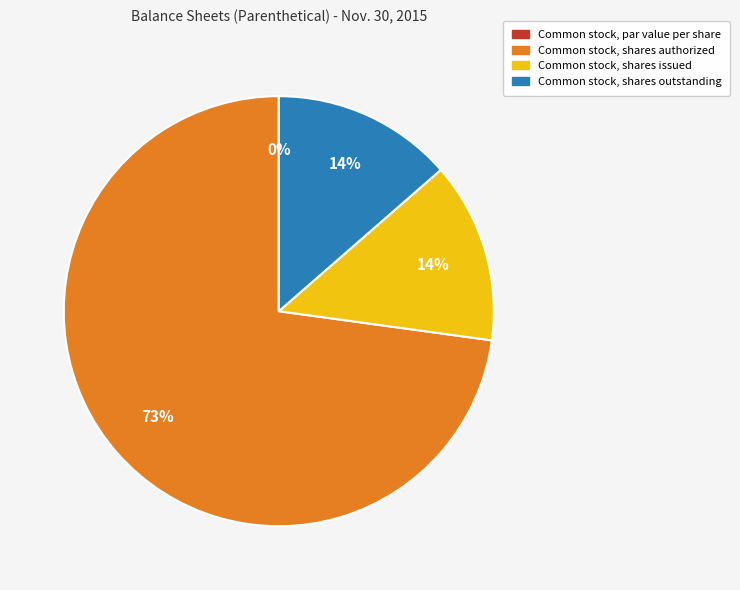

What is the change in value from Common stock, par value per share to Common stock, shares issued?

+5595000.0